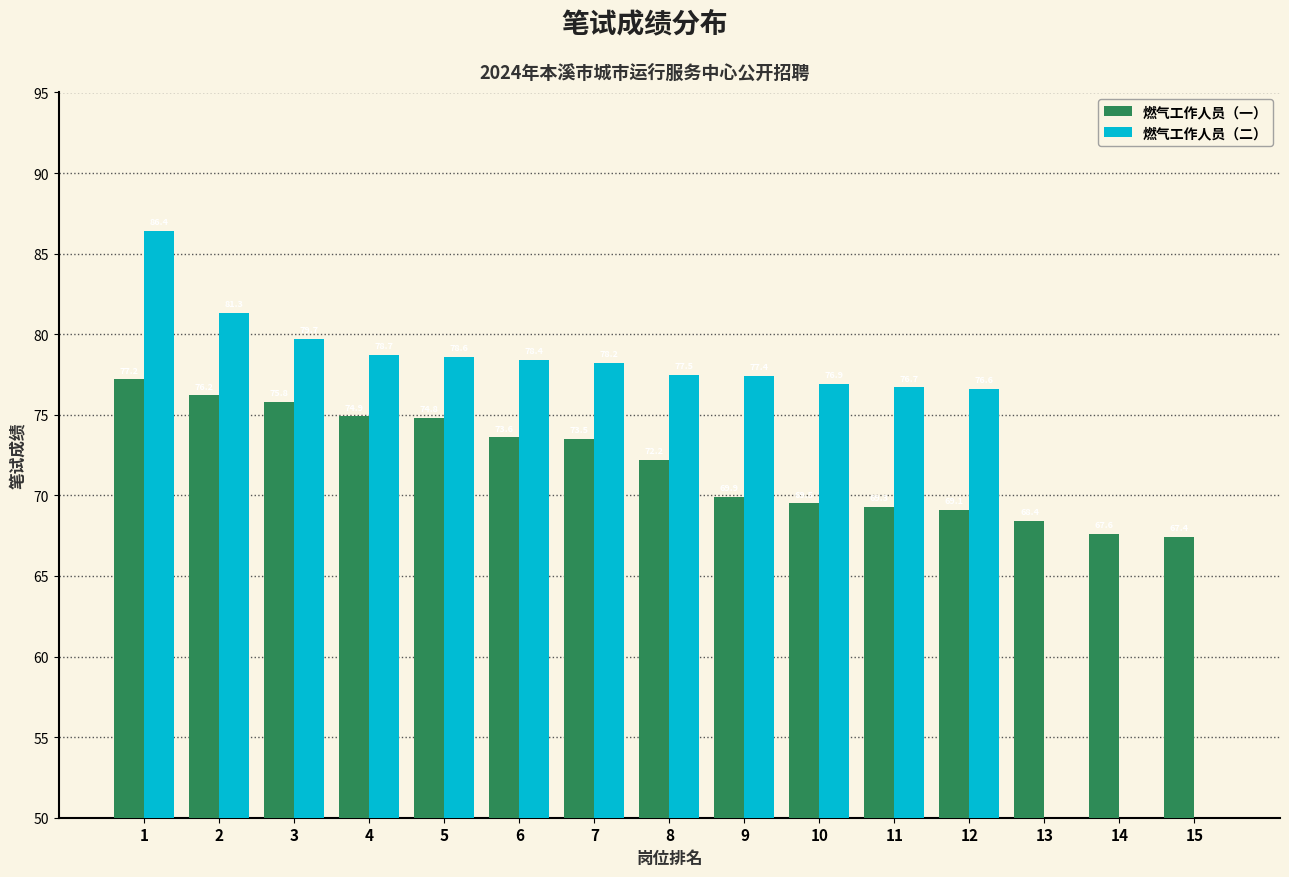

What is the difference between the 燃气工作人员（二） values at 9 and 10?

0.5